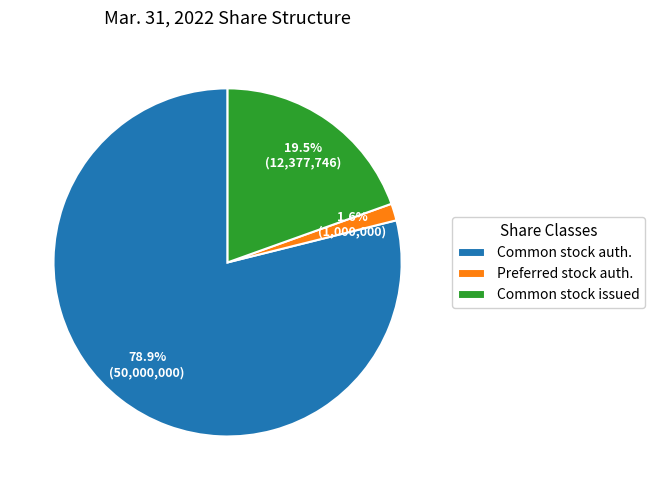

Which slice is the largest?

Common stock auth.